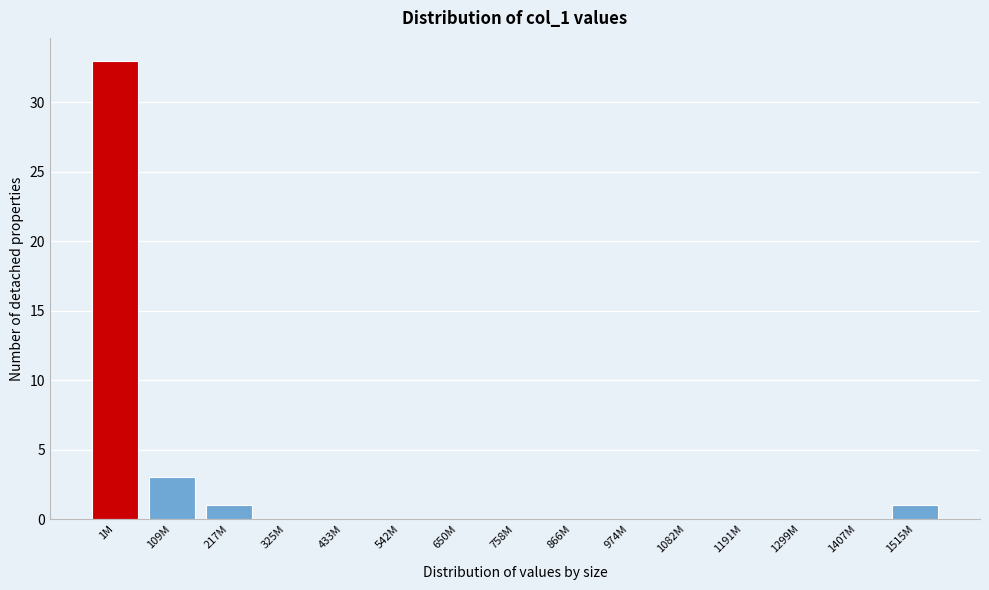

Reading left to right, list all the values displayed in this chart.

1M=33	109M=3	217M=1	325M=0	433M=0	542M=0	650M=0	758M=0	866M=0	974M=0	1082M=0	1191M=0	1299M=0	1407M=0	1515M=1